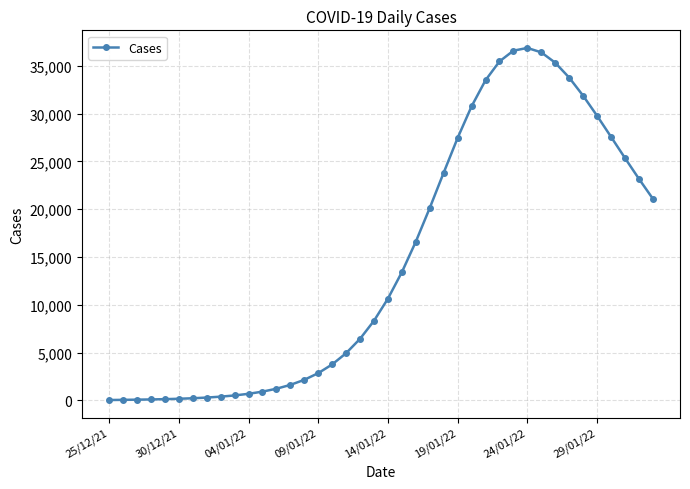

How many lines are shown in the chart?

1